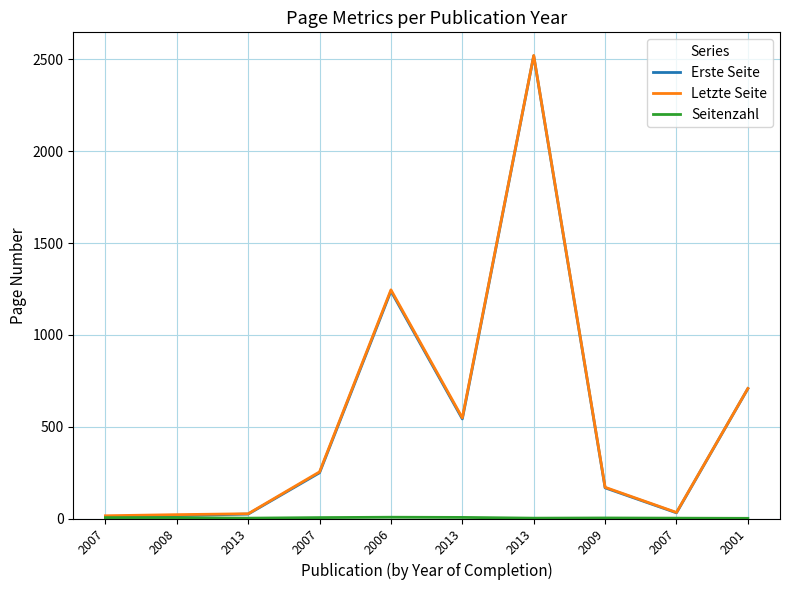

Does the chart have visible grid lines?

Yes